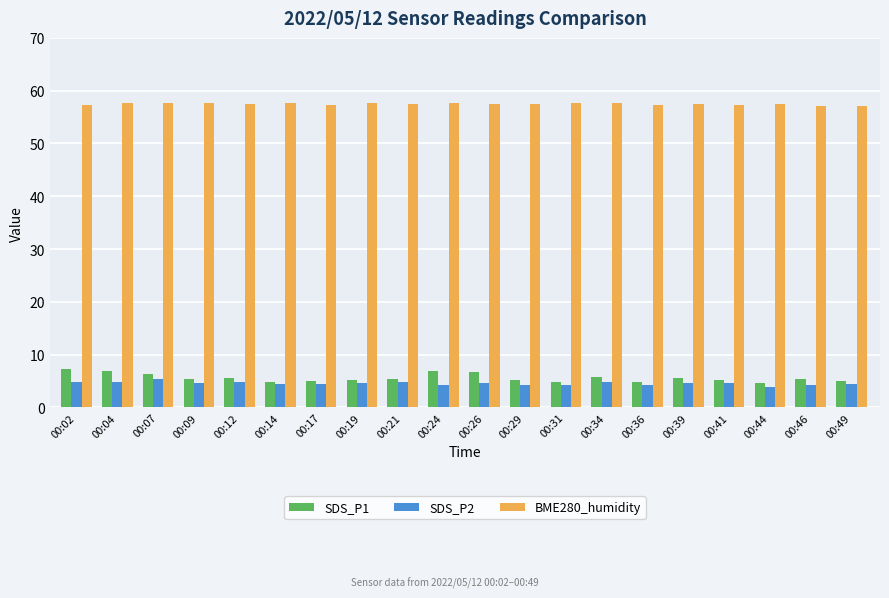

What is the value of the SDS_P1 bar at the 15th from the left?

4.8